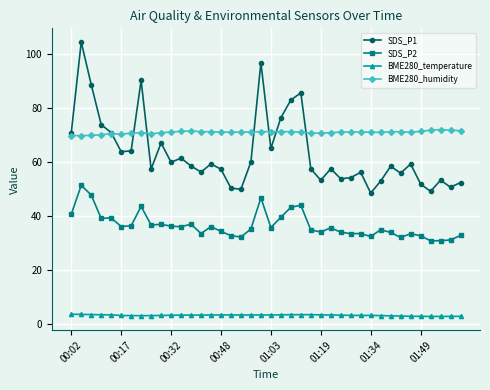

How many times do SDS_P1 and BME280_humidity cross each other?

7